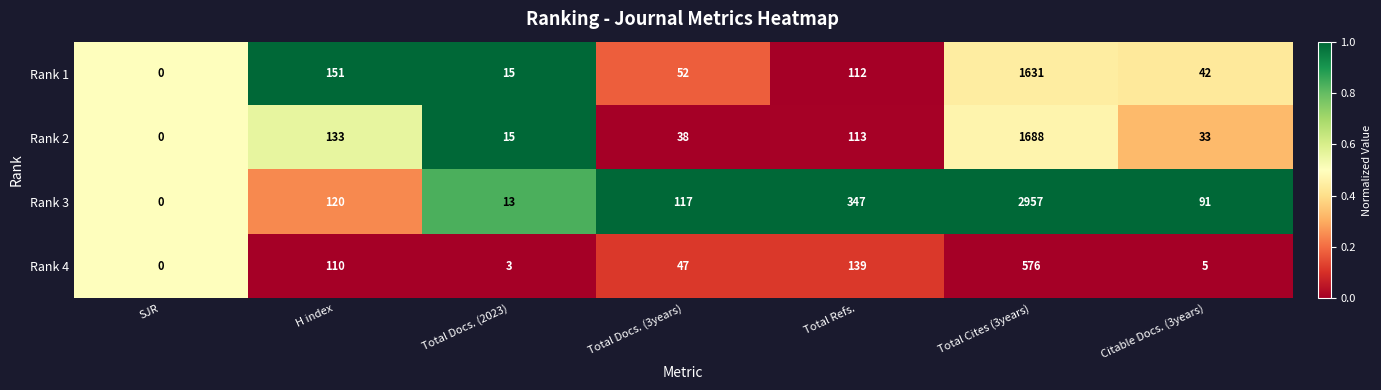

What is the maximum value for Rank 3?

2957